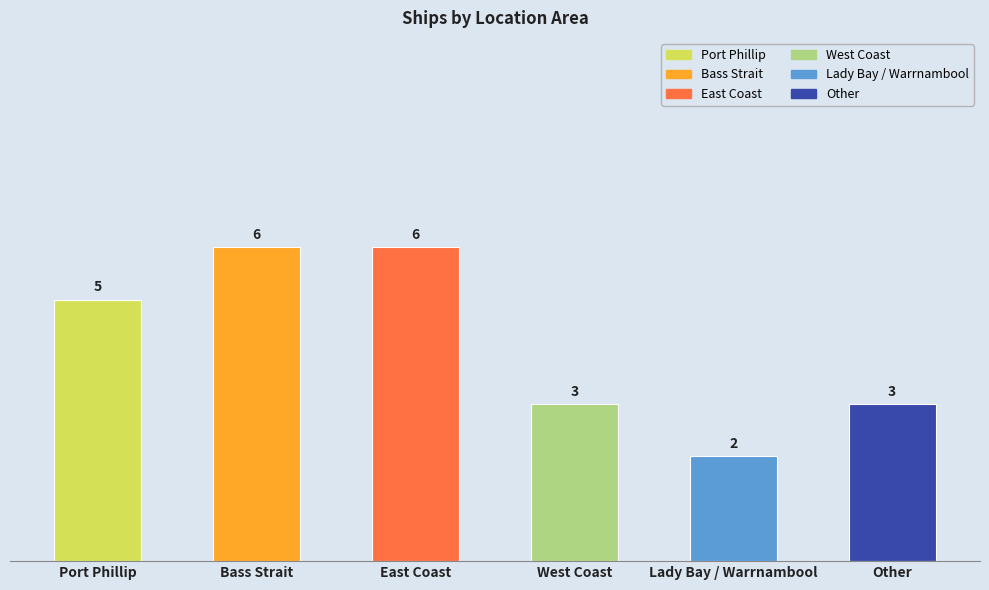

Which category has the lowest value across all series?

Lady Bay / Warrnambool